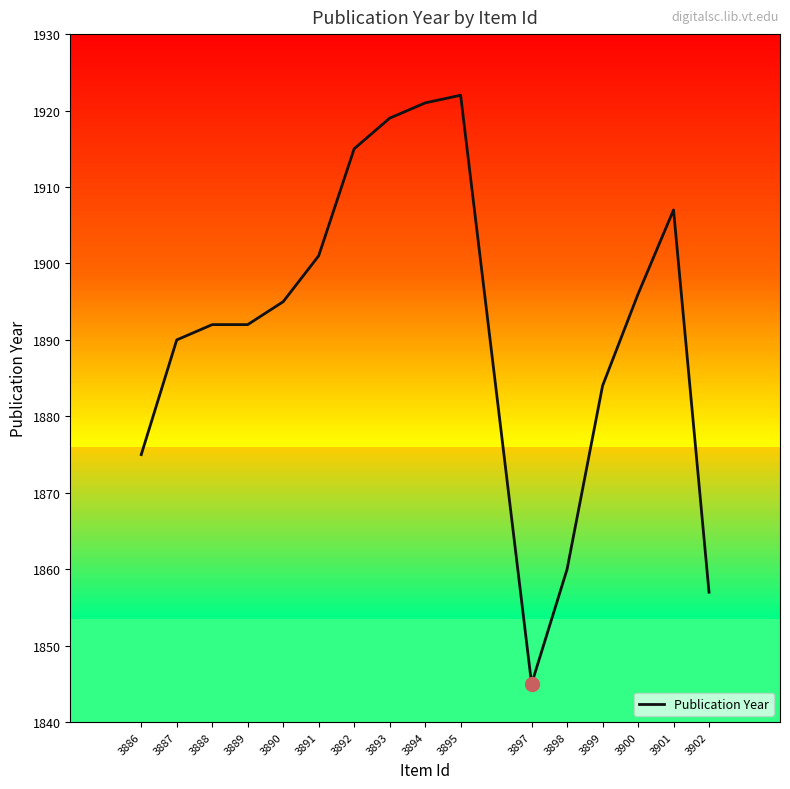

Read the value at 3890.

1895